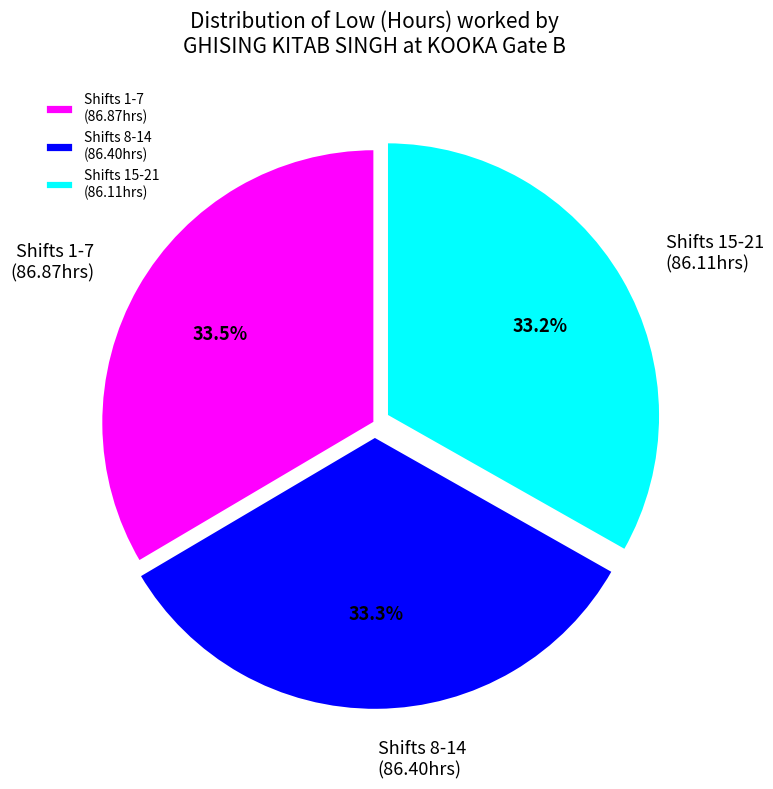

Is there a majority slice in this chart?

No